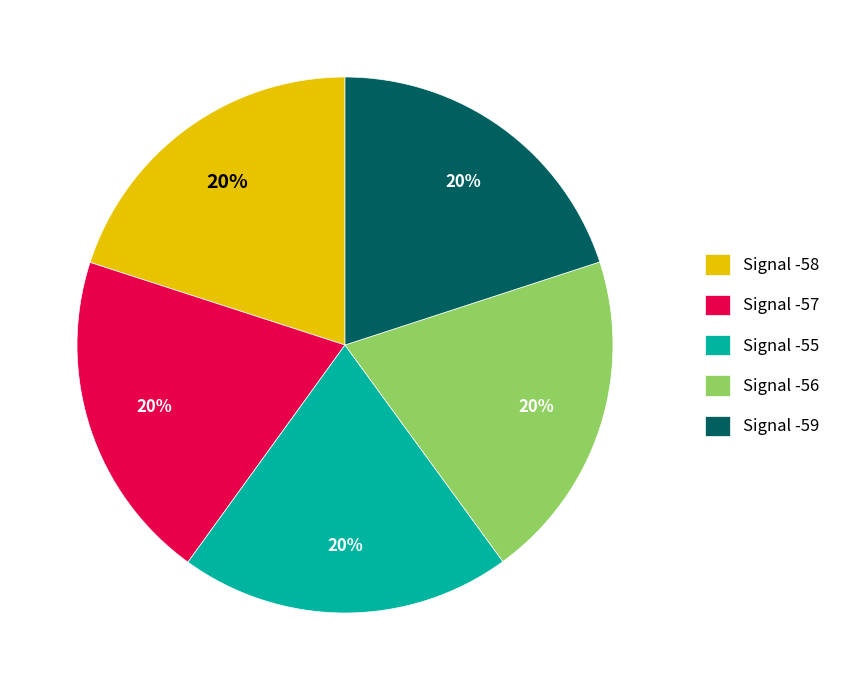

Approximately how many times larger is the value at Signal -59 compared to Signal -58?

1.0